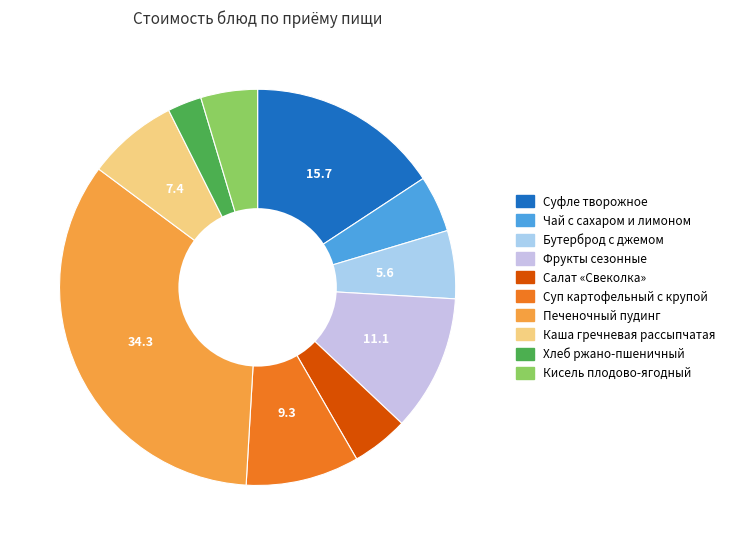

Between Печеночный пудинг and Хлеб ржано-пшеничный, which is larger?

Печеночный пудинг